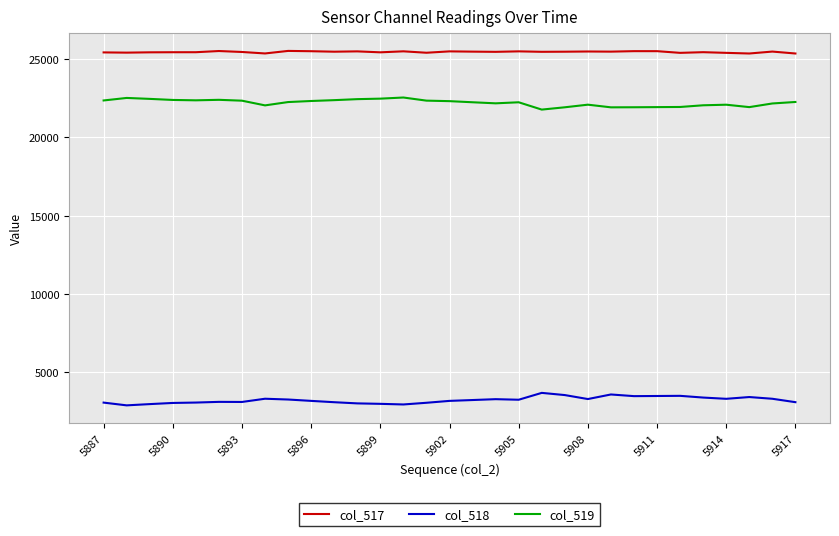

What is the sum of all col_518 values?

100238